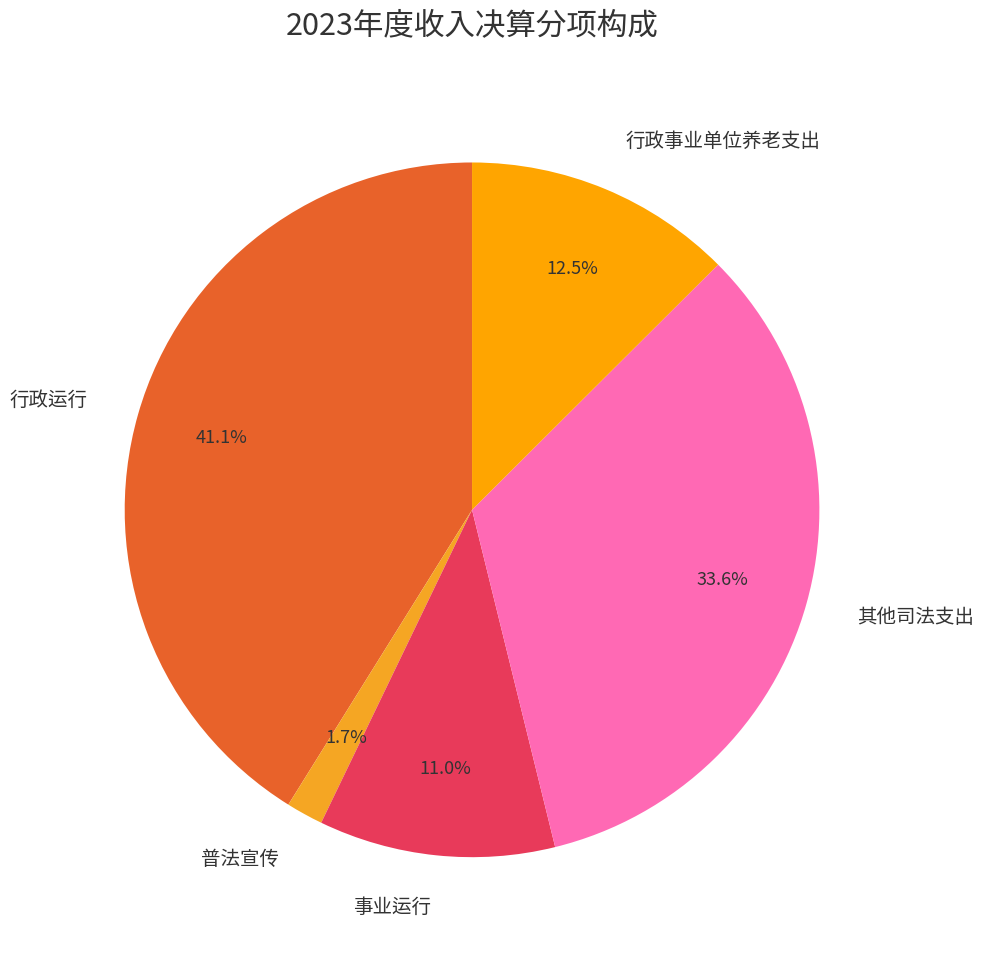

What percentage do 行政事业单位养老支出 and 行政运行 together represent?

53.7%